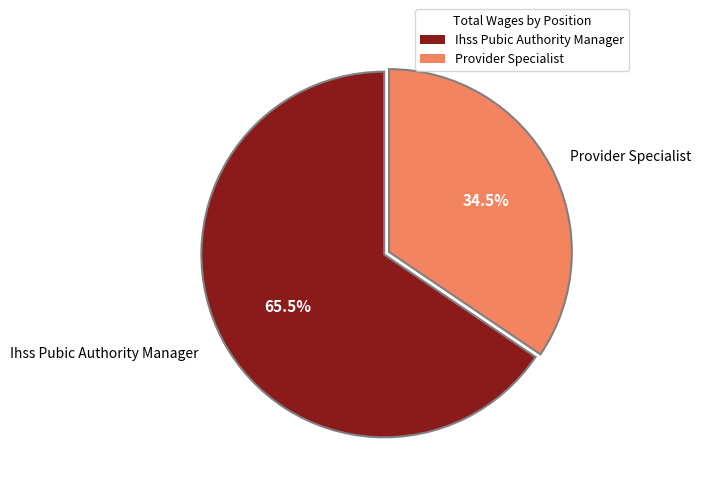

Rank the categories by value from lowest to highest.

Provider Specialist, Ihss Pubic Authority Manager